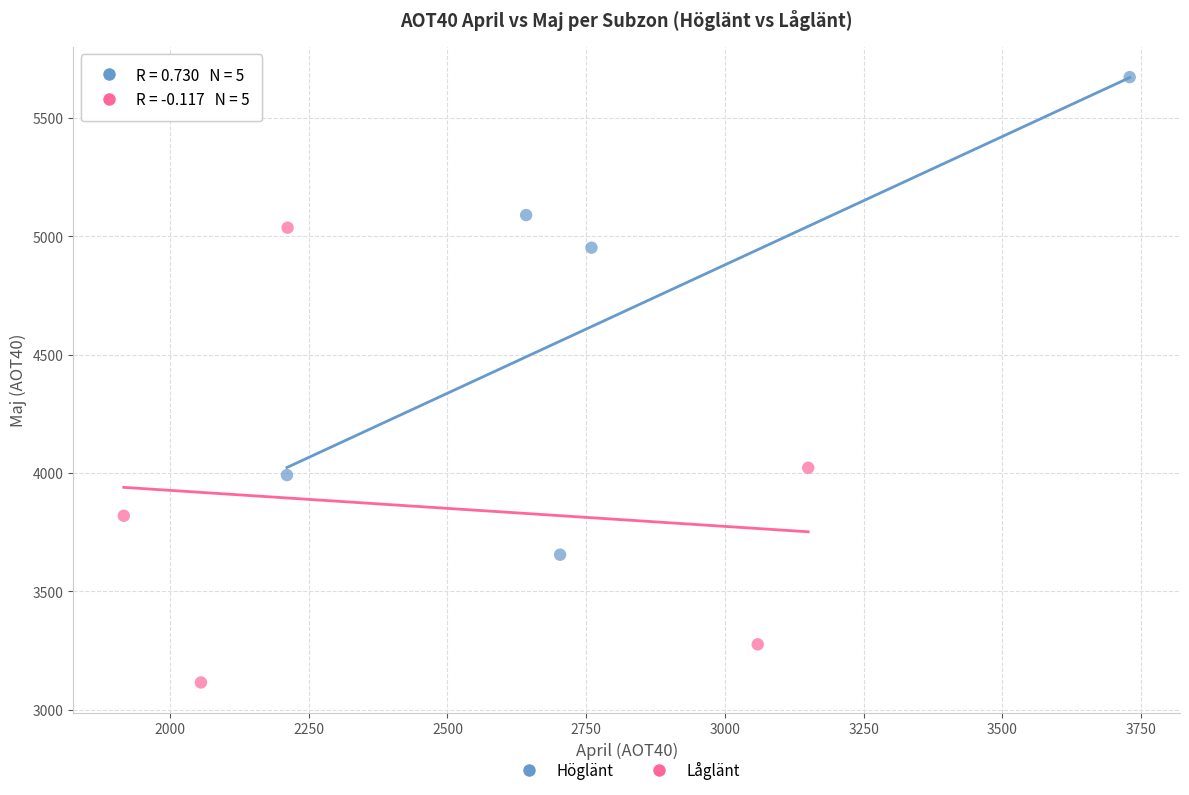

Which series reaches the minimum Y coordinate?

Låglänt